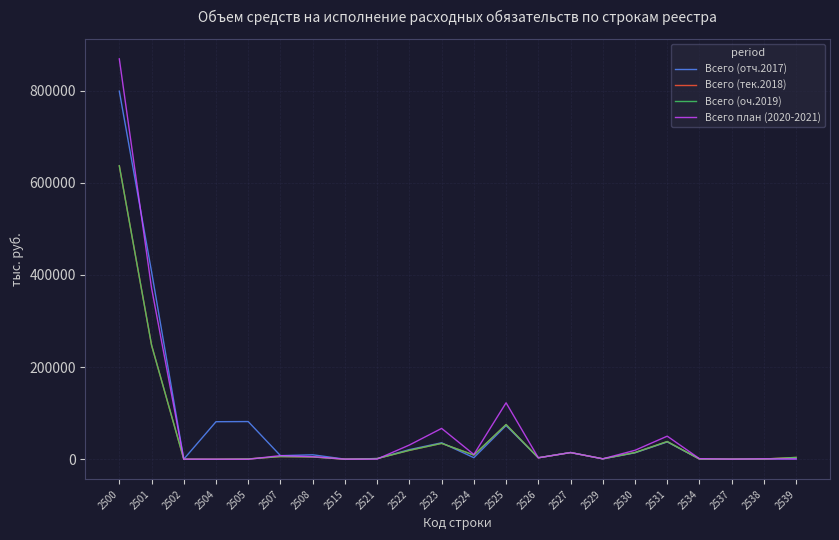

What is the greatest value displayed?

868988.4